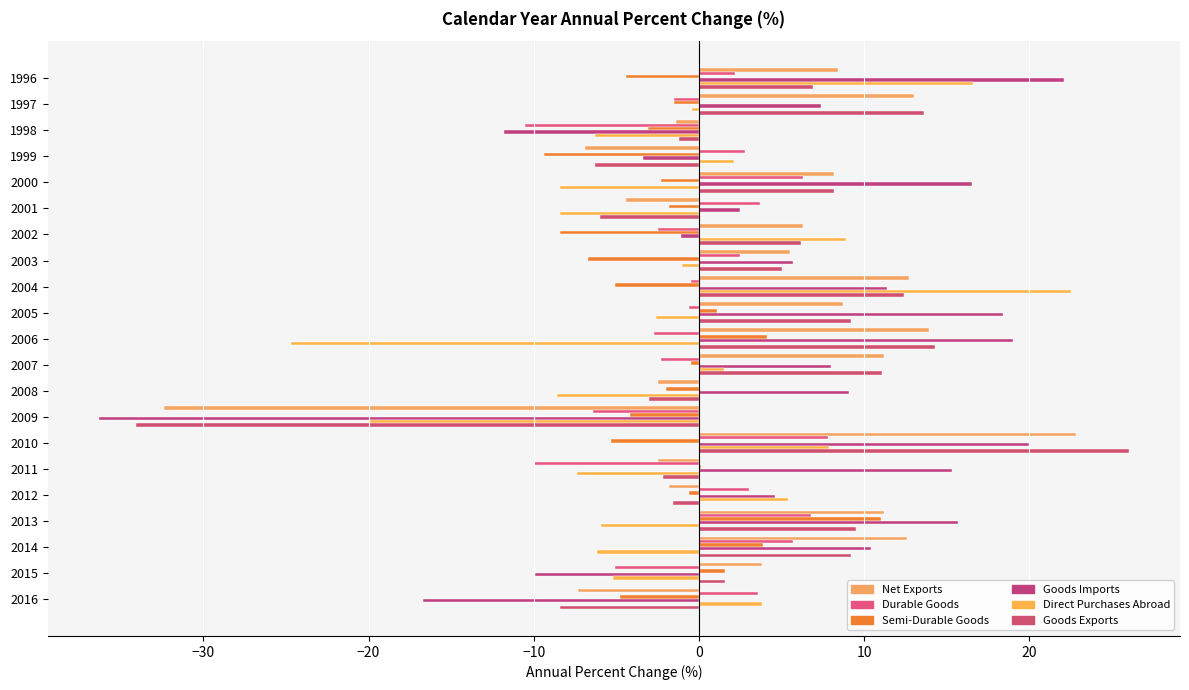

Reading right to left, transcribe all the data shown in this chart.

Net Exports: -7.3	3.8	12.6	11.2	-1.8	-2.5	22.8	-32.4	-2.5	11.2	13.9	8.7	12.7	5.5	6.3	-4.4	8.2	-6.9	-1.4	13.0	8.4
Durable Goods: 3.6	-5.1	5.7	6.8	3.0	-10.0	7.8	-6.4	0.0	-2.3	-2.7	-0.6	-0.5	2.5	-2.5	3.7	6.3	2.8	-10.5	-1.5	2.2
Semi-Durable Goods: -4.8	1.6	3.9	11.0	-0.6	0.1	-5.3	-4.2	-2.0	-0.5	4.1	1.1	-5.1	-6.7	-8.4	-1.8	-2.3	-9.4	-3.1	-1.5	-4.4
Goods Imports: -16.7	-9.9	10.4	15.7	4.6	15.3	20.0	-36.3	9.1	8.0	19.0	18.4	11.4	5.7	-1.1	2.5	16.5	-3.4	-11.8	7.4	22.1
Direct Purchases Abroad: 3.8	-5.2	-6.2	-5.9	5.4	-7.4	7.9	-20.0	-8.6	1.5	-24.7	-2.6	22.5	-1.0	8.9	-8.4	-8.4	2.1	-6.3	-0.4	16.6
Goods Exports: -8.4	1.6	9.2	9.5	-1.6	-2.2	26.0	-34.1	-3.0	11.1	14.3	9.2	12.4	5.0	6.2	-6.0	8.2	-6.3	-1.2	13.6	6.9